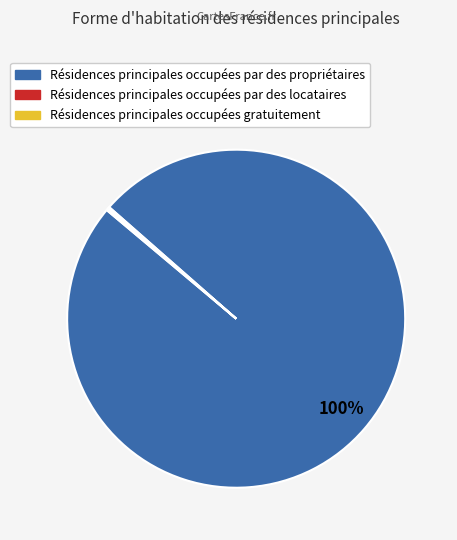

To the nearest percent, what is the average slice percentage?

33%